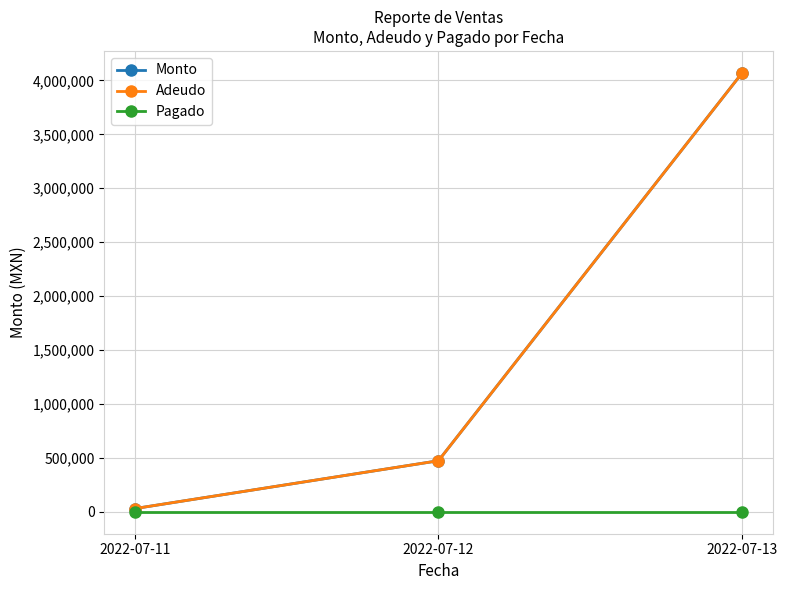

Reading right to left, transcribe all the data shown in this chart.

Monto: 4069716.0	473230.0	29330.5
Adeudo: 4069716.0	473230.0	29330.5
Pagado: 0.0	0.0	0.0